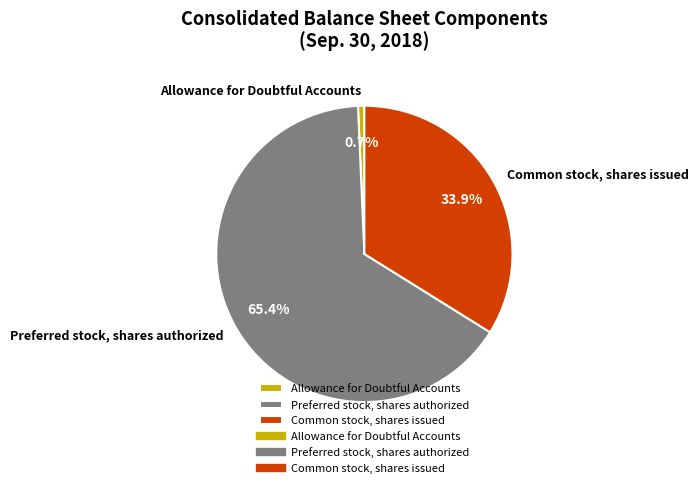

True or false: Preferred stock, shares authorized accounts for 58% of the total.

False